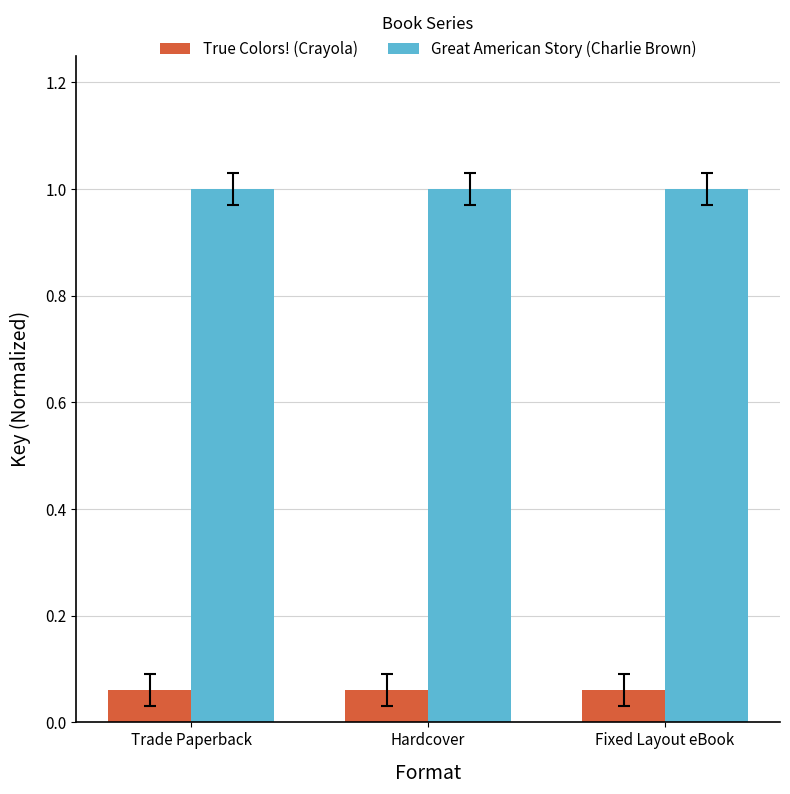

What is the maximum value shown in the chart?

1.0